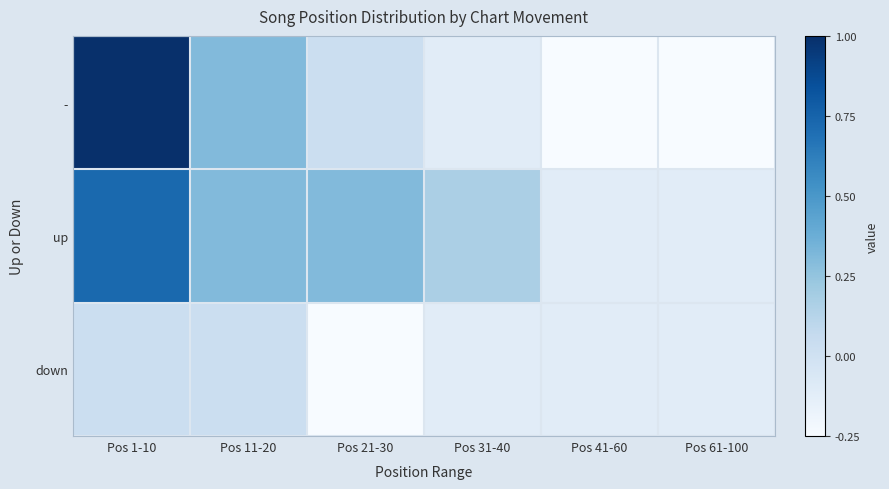

Rank the series at Pos 1-10 from highest to lowest value.

-, up, down